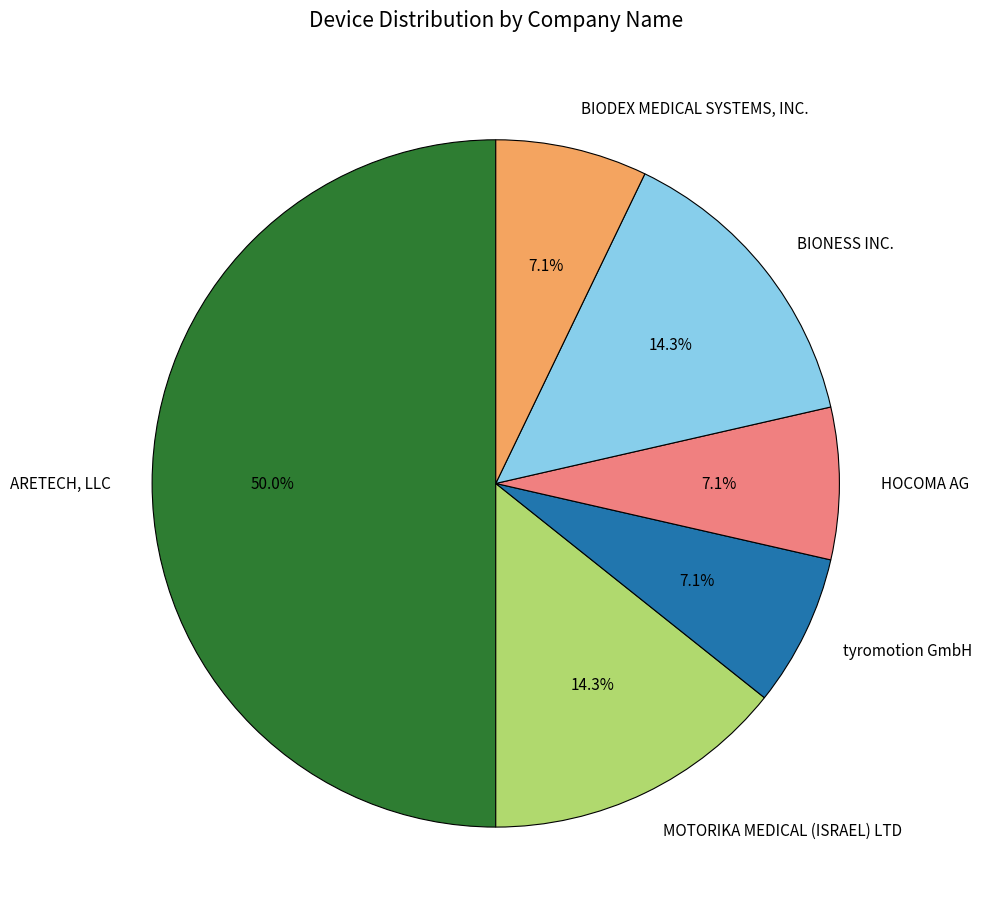

Combined, do MOTORIKA MEDICAL (ISRAEL) LTD and BIODEX MEDICAL SYSTEMS, INC. account for over 50%?

No